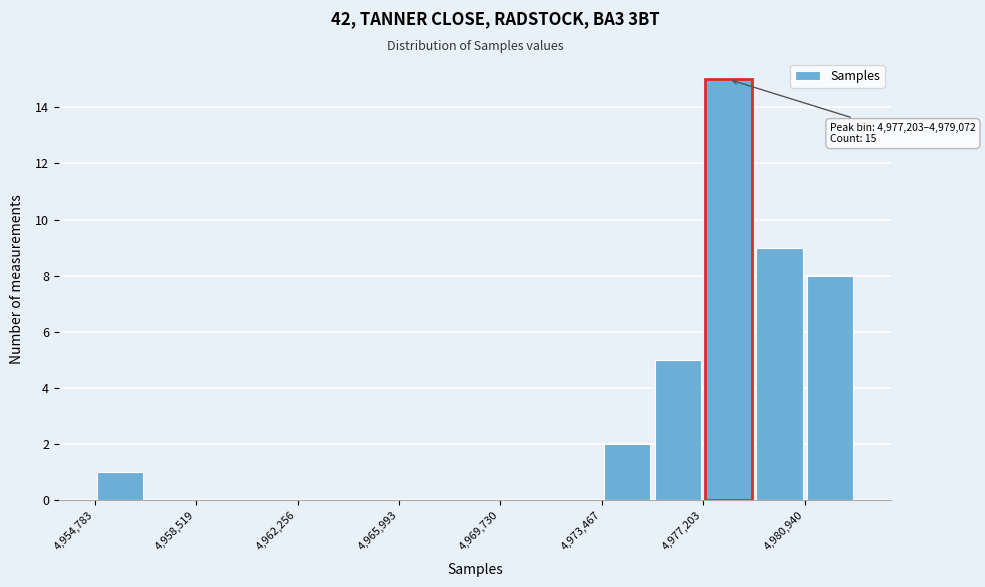

Read against the x-axis, roughly where is the centre of the tallest bar?

4978000